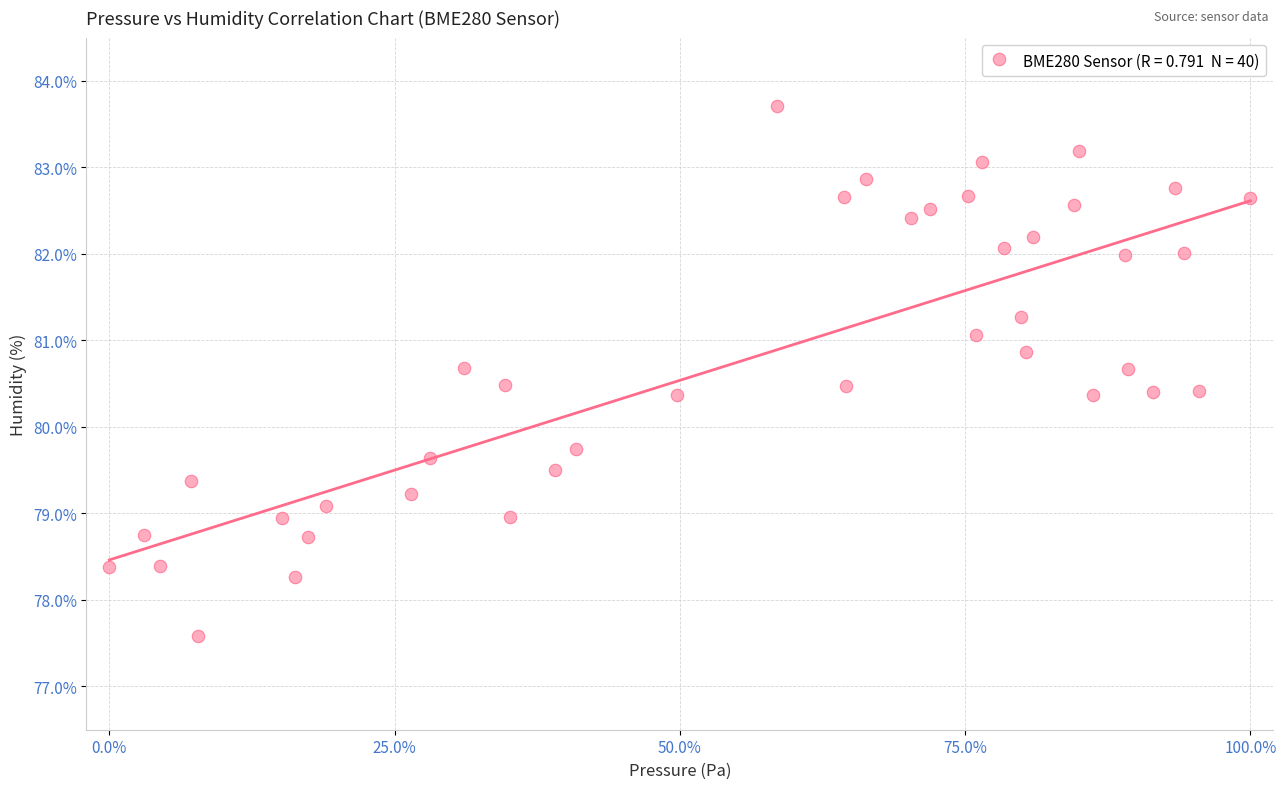

What is the range of X values (max minus min)?

100.0